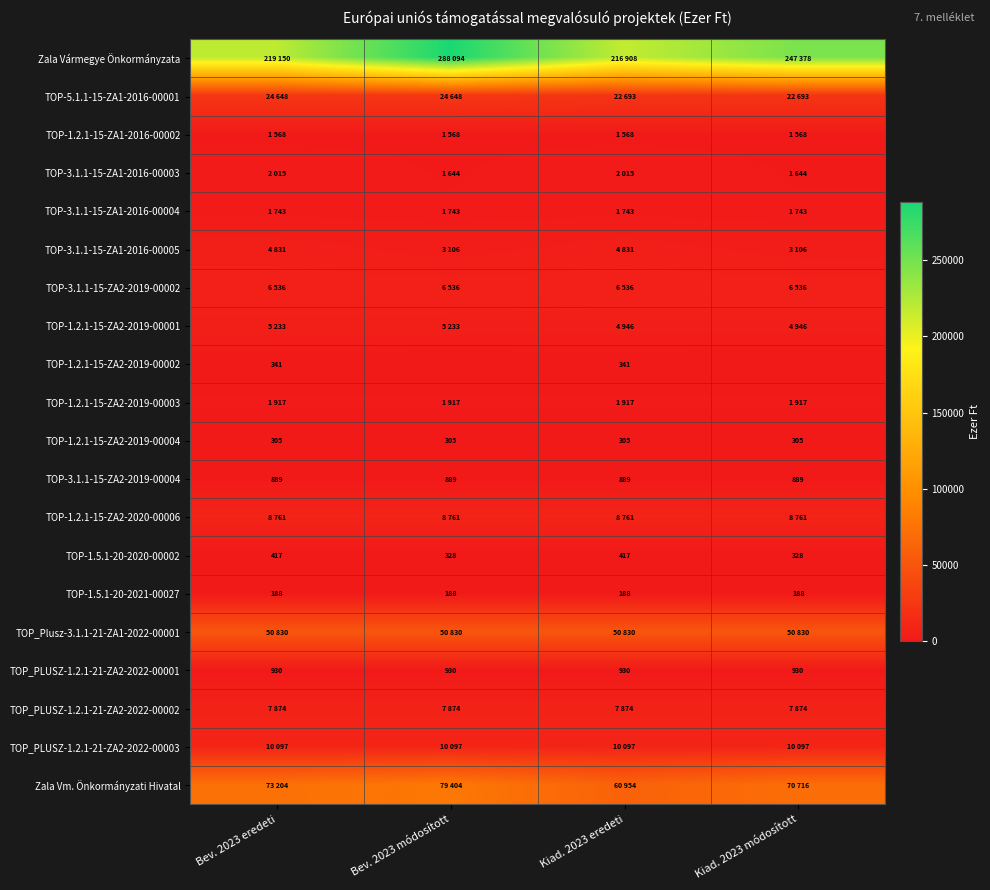

Which has a higher value, Bev. 2023 eredeti or Bev. 2023 módosított?

Bev. 2023 módosított